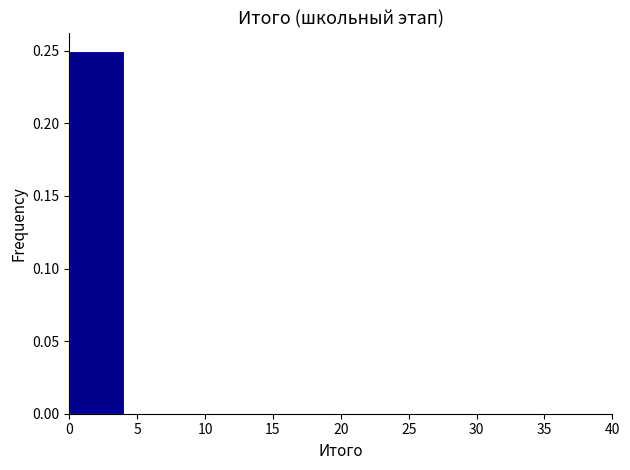

Which range on the x-axis has the tallest bar?

0 to 4